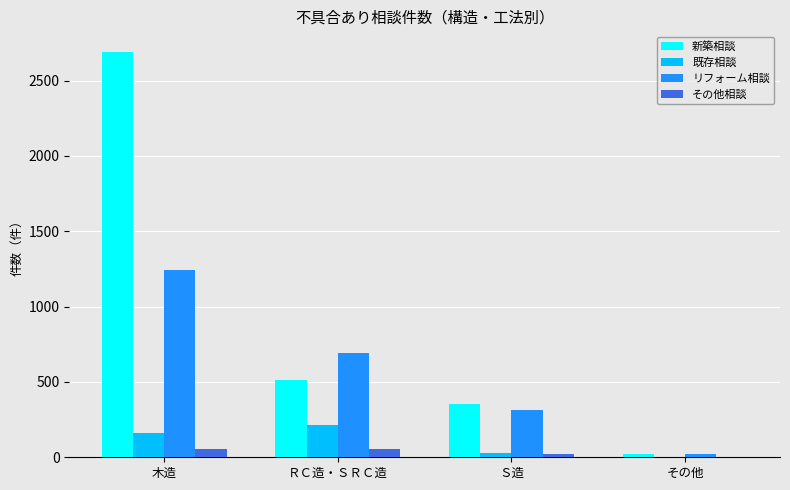

Is it true that 既存相談 equals 159 at 木造?

True